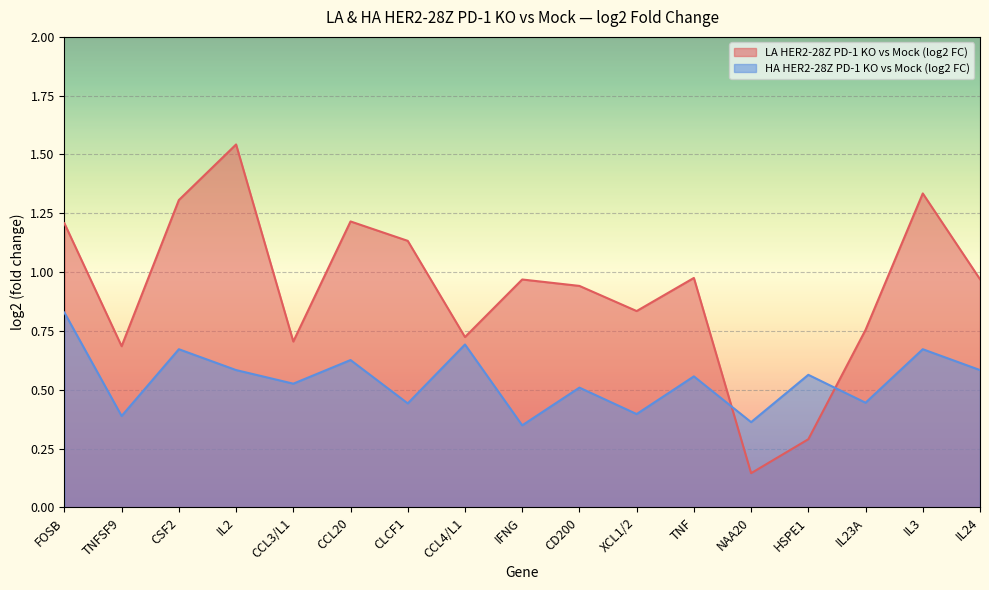

What is the value of the HA HER2-28Z PD-1 KO vs Mock (log2 FC) point at the 9th from the left?

0.3